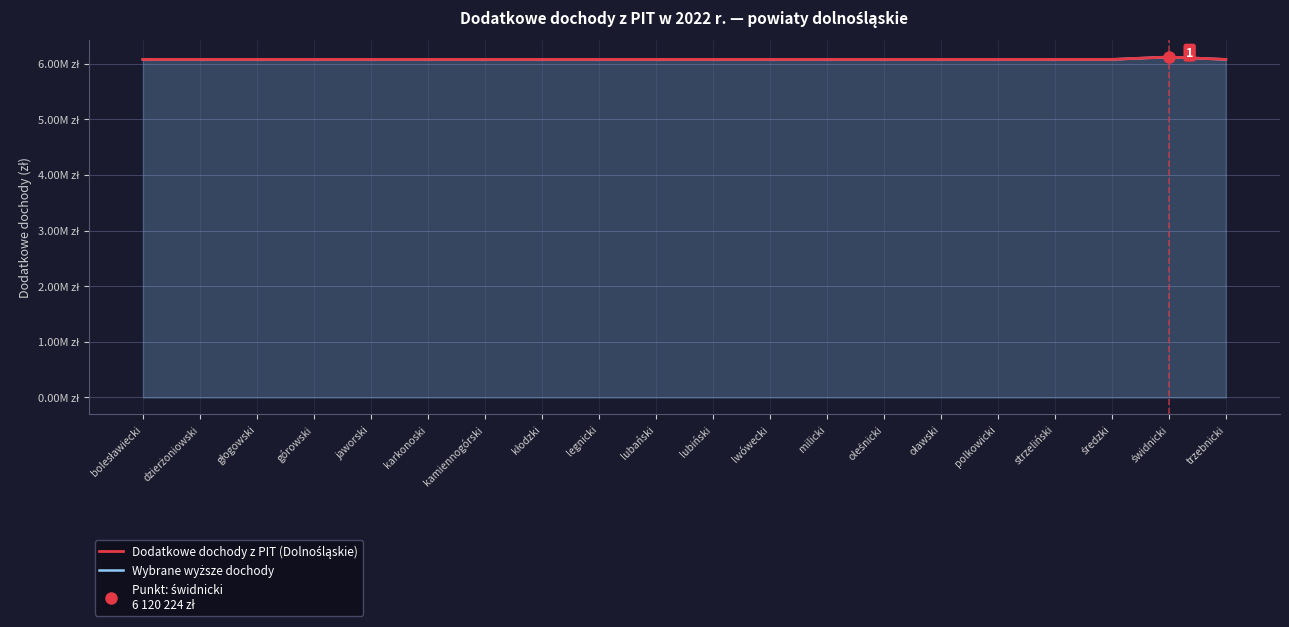

Rank the categories by Dodatkowe dochody z PIT (Dolnośląskie) value from highest to lowest.

świdnicki, bolesławiecki, dzierżoniowski, głogowski, górowski, jaworski, karkonoski, kamiennogórski, kłodzki, legnicki, lubański, lubiński, lwówecki, milicki, oleśnicki, oławski, polkowicki, strzeliński, średzki, trzebnicki